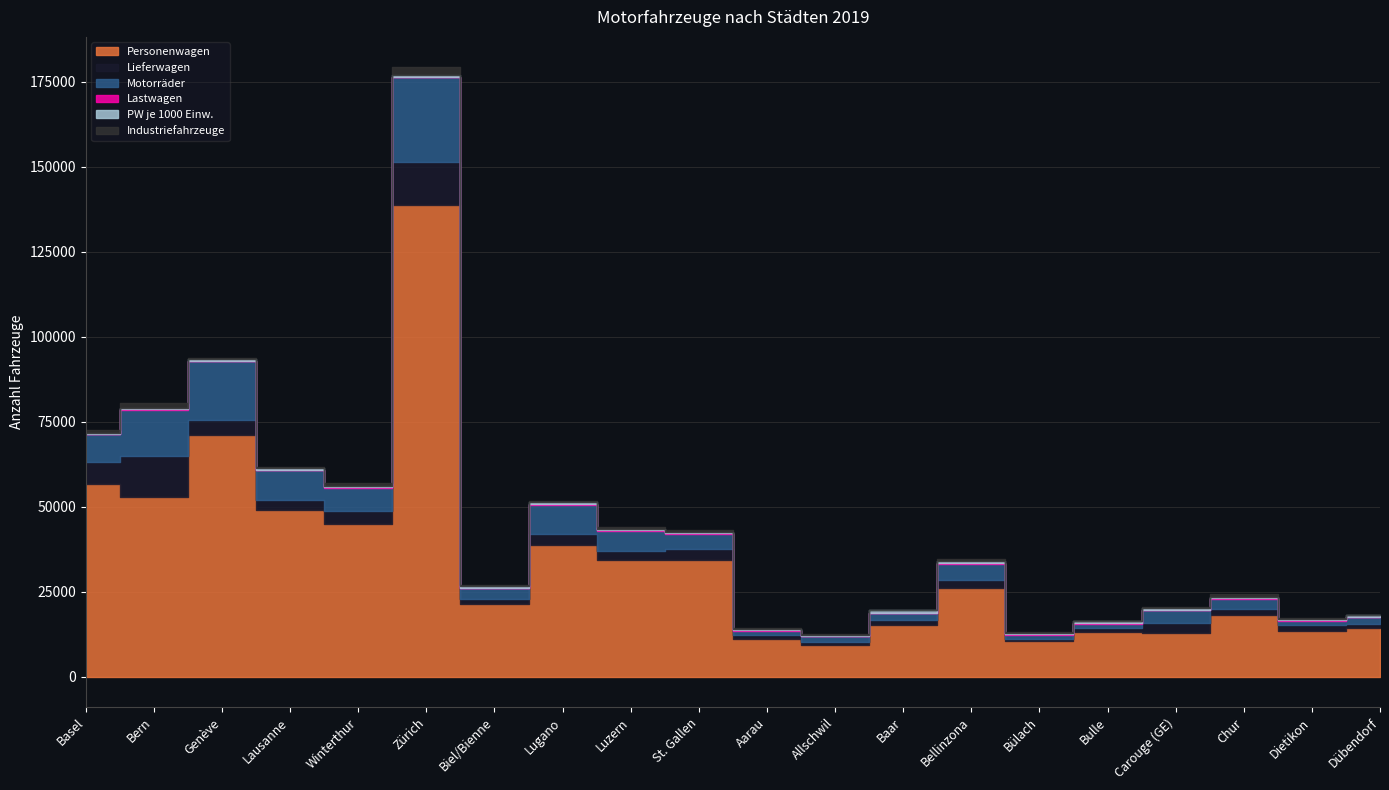

Is it true that Lieferwagen equals 3298 at St. Gallen?

True